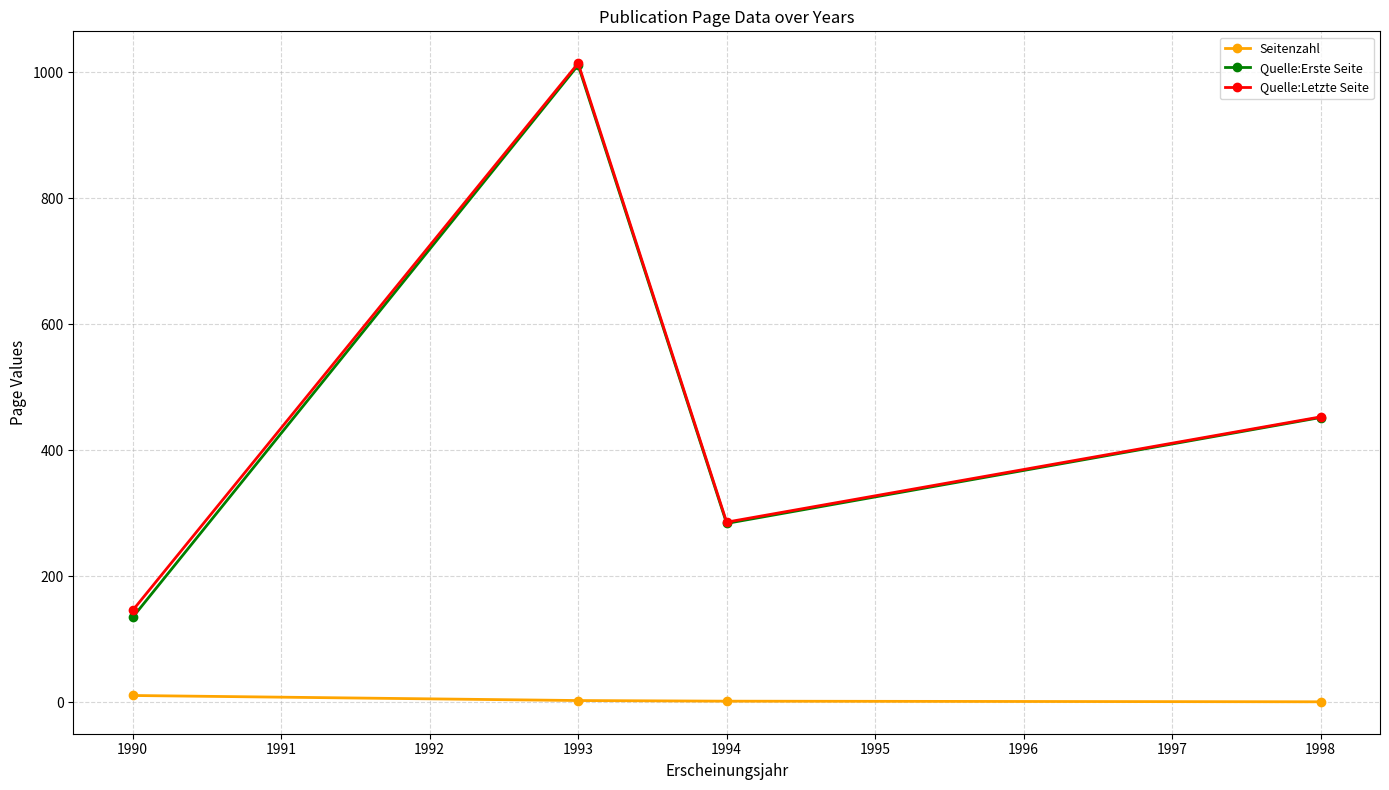

What is the greatest value displayed?

1014